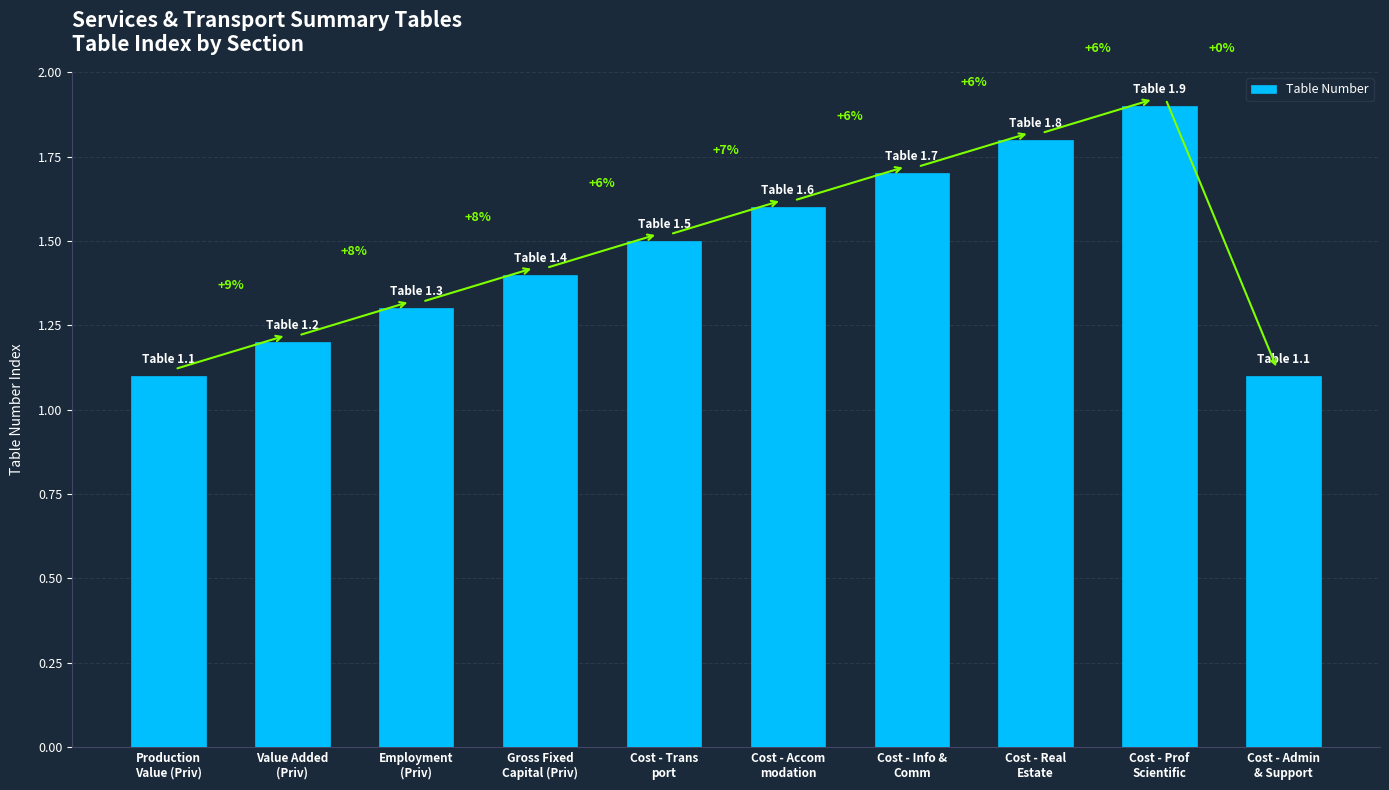

What is the maximum value shown in the chart?

1.9